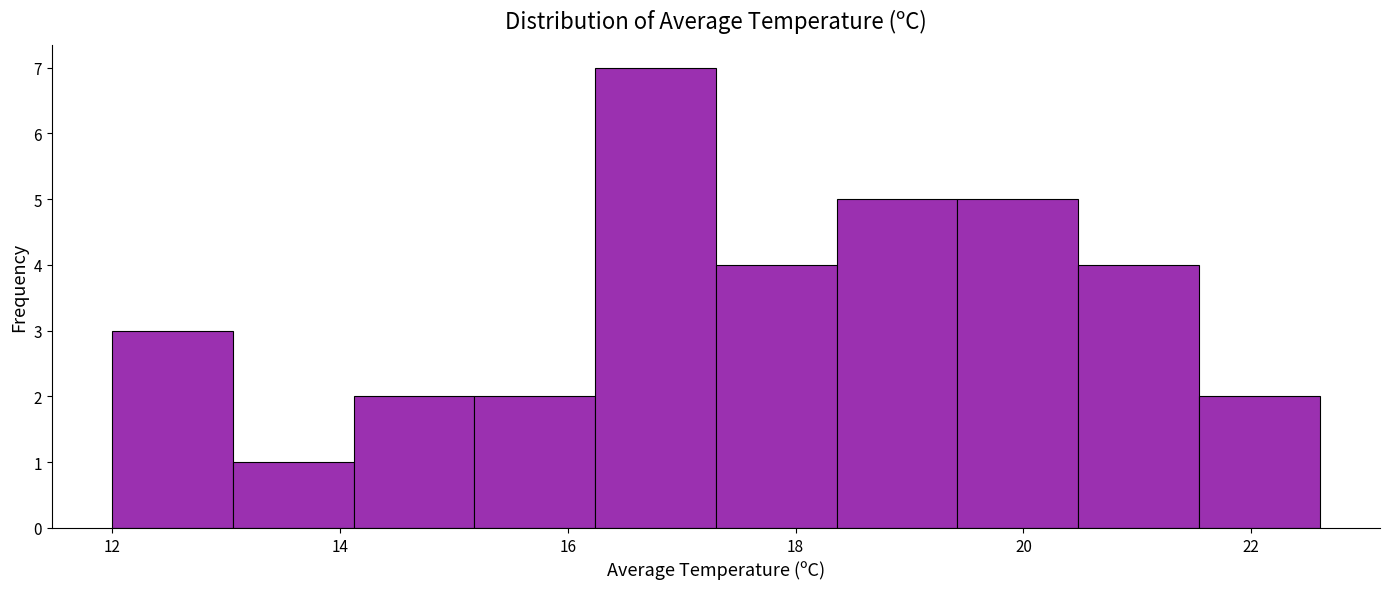

Over which range of the x-axis is the bar tallest?

16.24 to 17.30